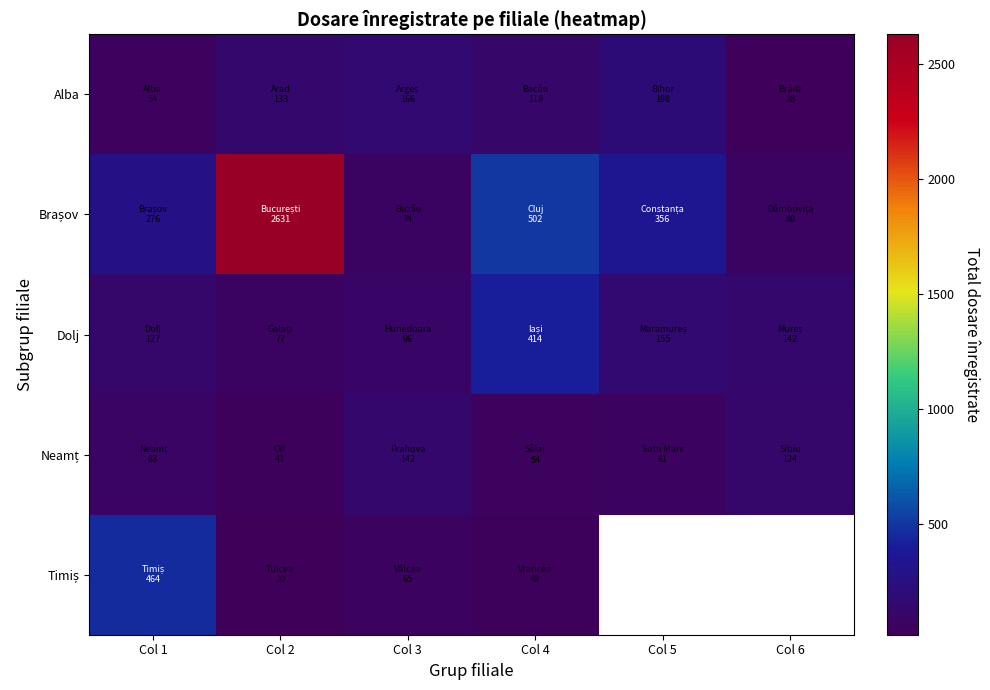

How many data points does each series have?

6